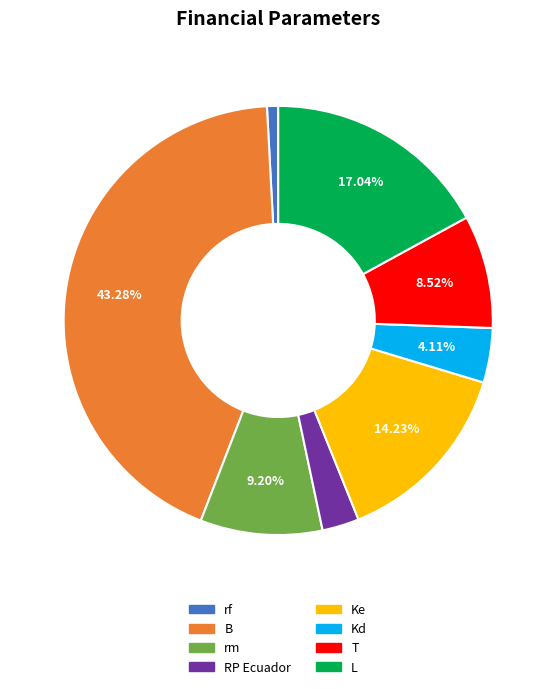

True or false: B accounts for 43% of the total.

True